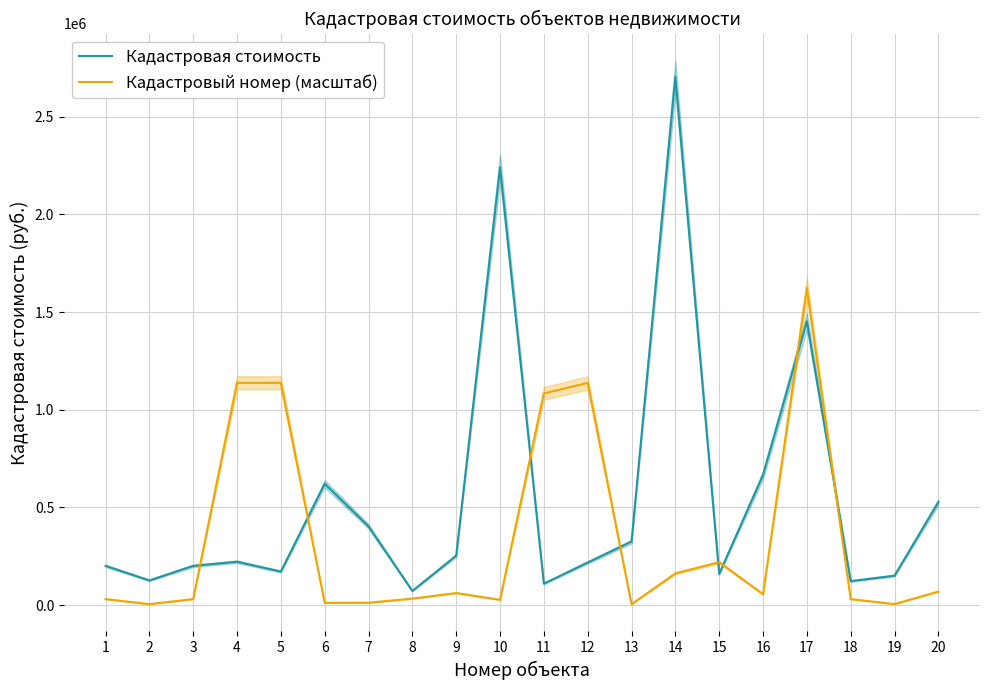

What are all the series names shown in the legend?

Кадастровая стоимость, Кадастровый номер (масштаб)